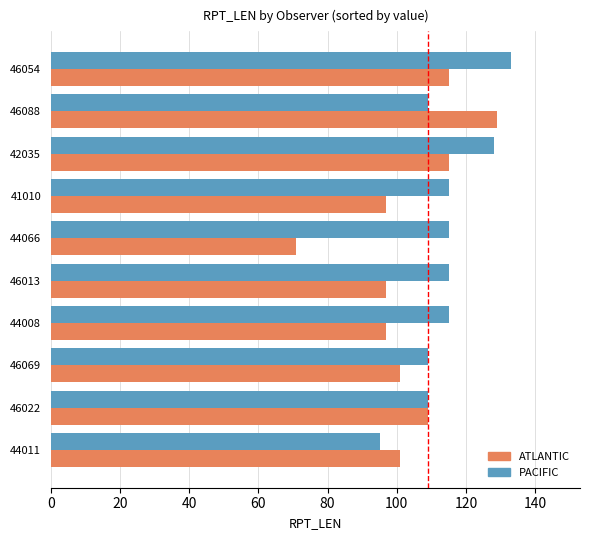

Which series has the widest spread of values?

ATLANTIC